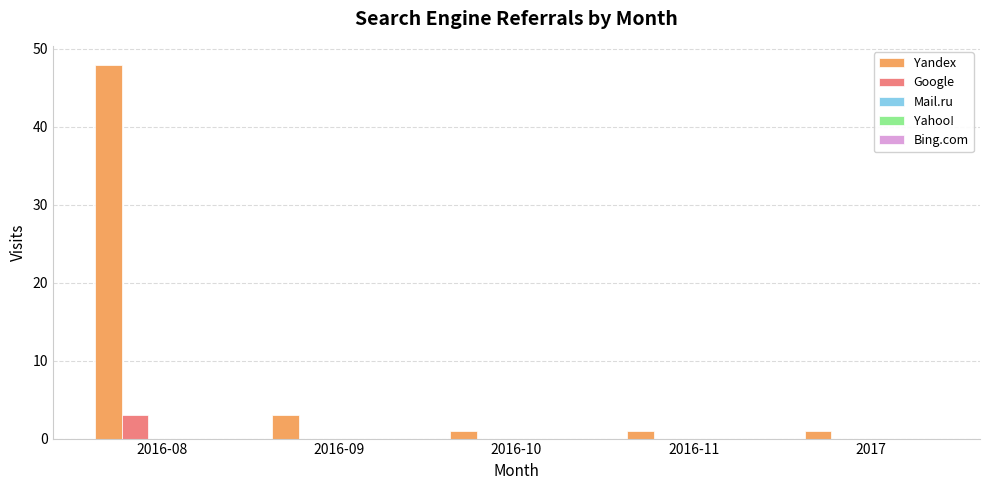

At which category is the sum across all series the highest?

2016-08